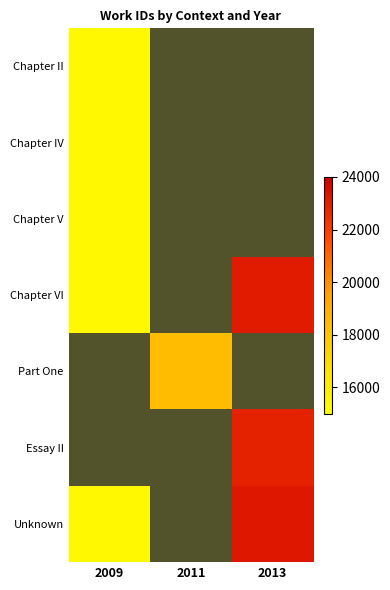

What is the spread (max minus min) of values at 2013?

8160